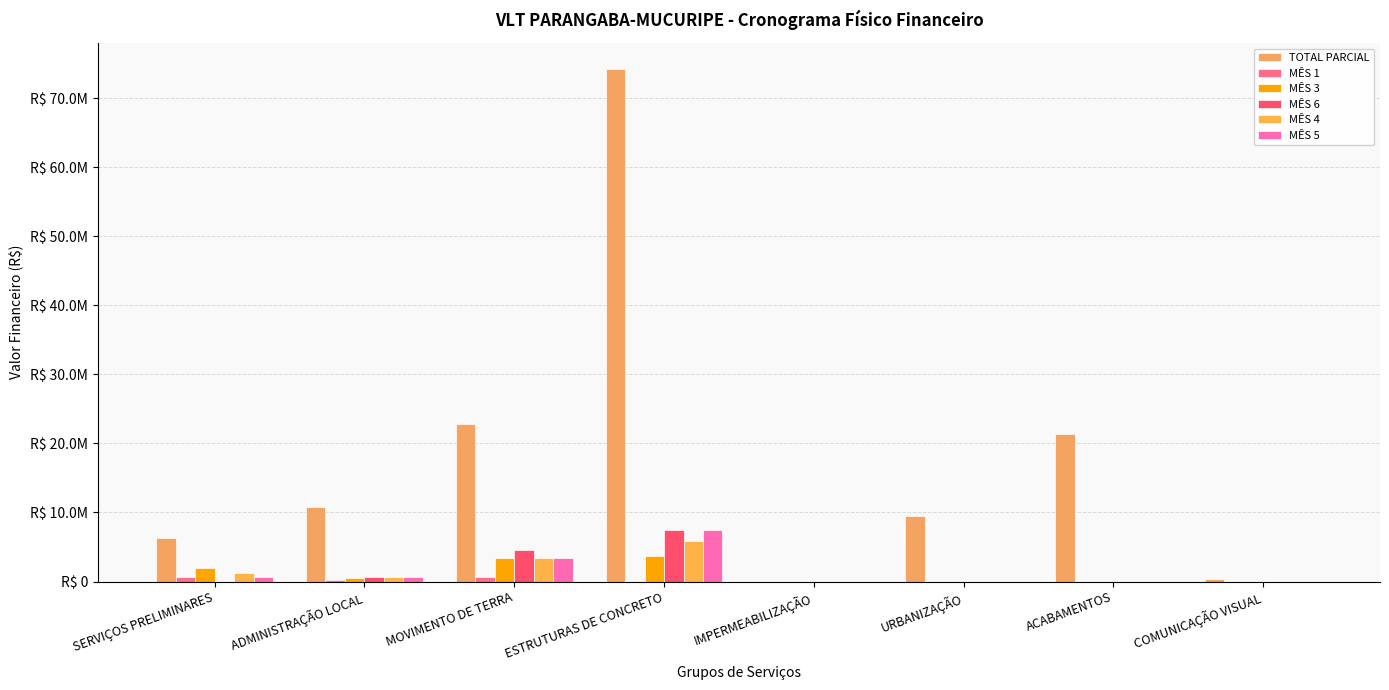

Are the bars horizontal?

No